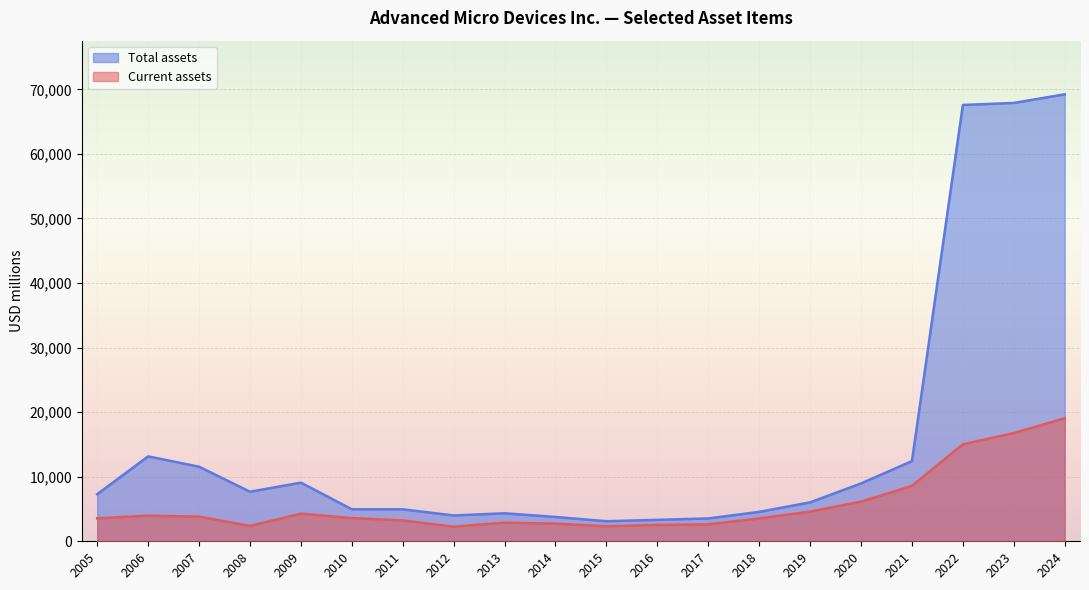

Which series changed the most between 2023 and 2016?

Total assets